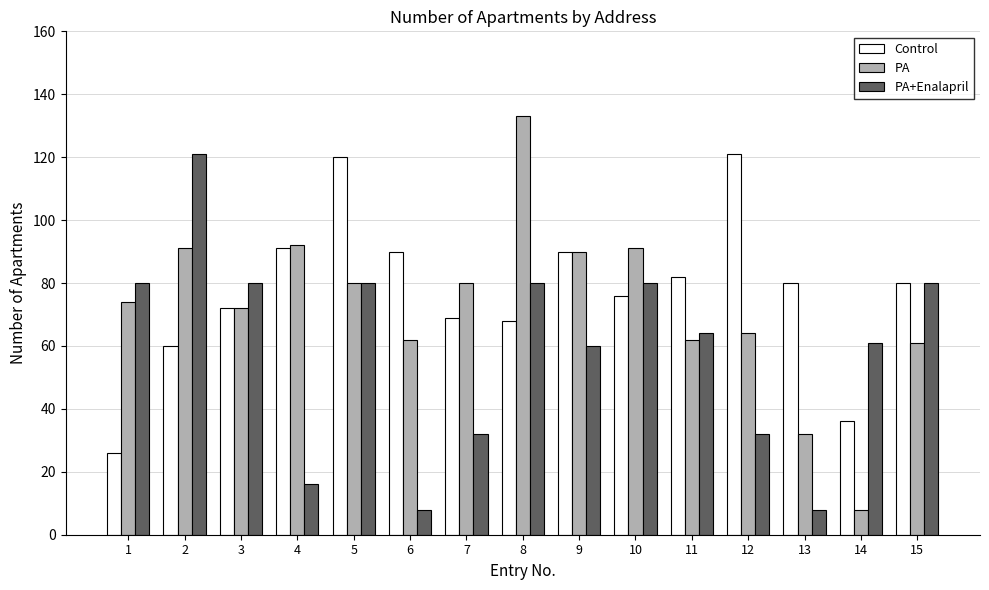

Reading left to right, extract all data points from this chart.

Control: 26	60	72	91	120	90	69	68	90	76	82	121	80	36	80
PA: 74	91	72	92	80	62	80	133	90	91	62	64	32	8	61
PA+Enalapril: 80	121	80	16	80	8	32	80	60	80	64	32	8	61	80